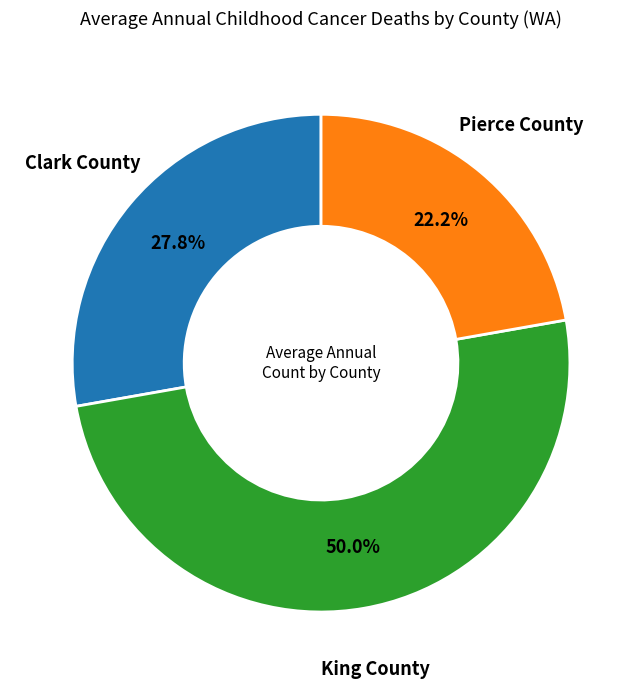

What percentage is NOT represented by Pierce County?

77.8%